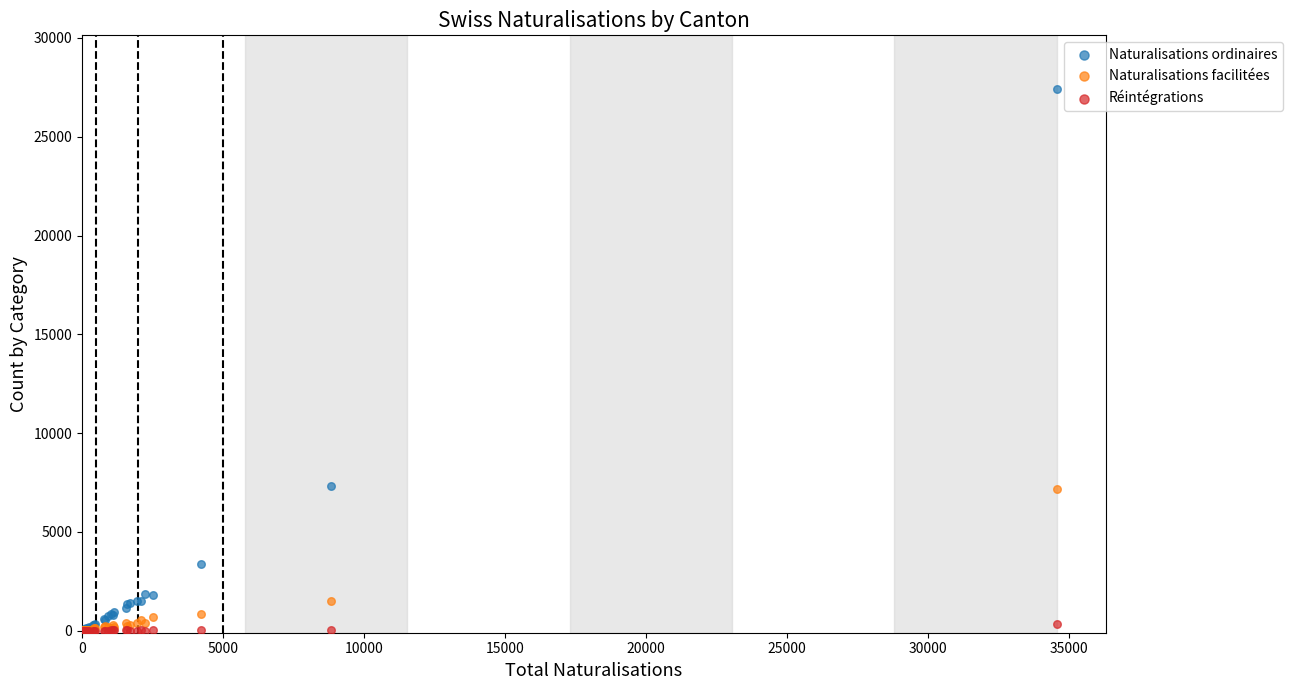

What are all the series names shown in the legend?

Naturalisations ordinaires, Naturalisations facilitées, Réintégrations